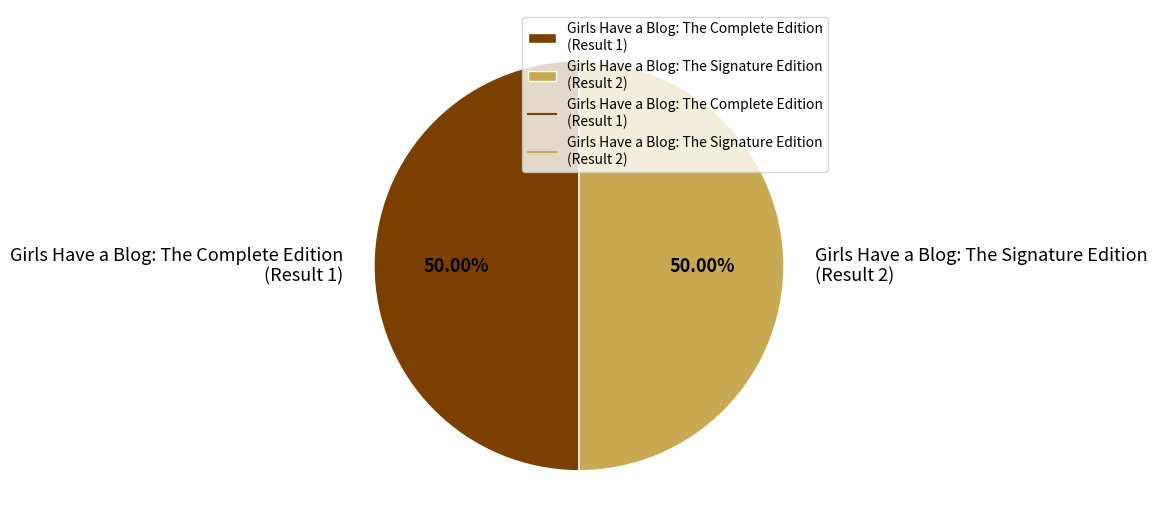

Do Girls Have a Blog: The Signature Edition (Result 2) and Girls Have a Blog: The Complete Edition (Result 1) together represent more than half of the pie?

Yes